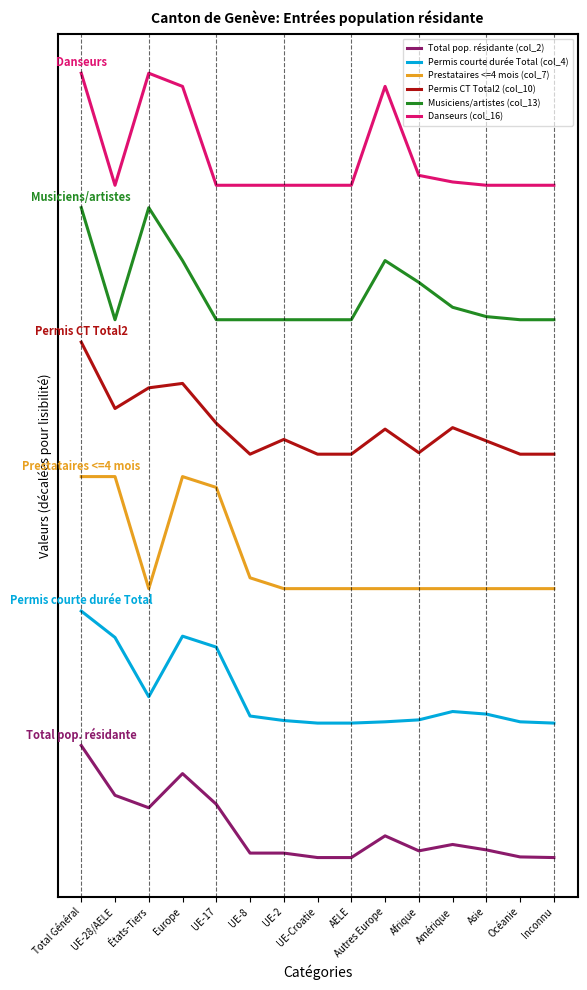

Where is the first local minimum for Danseurs (col_16)?

UE-28/AELE